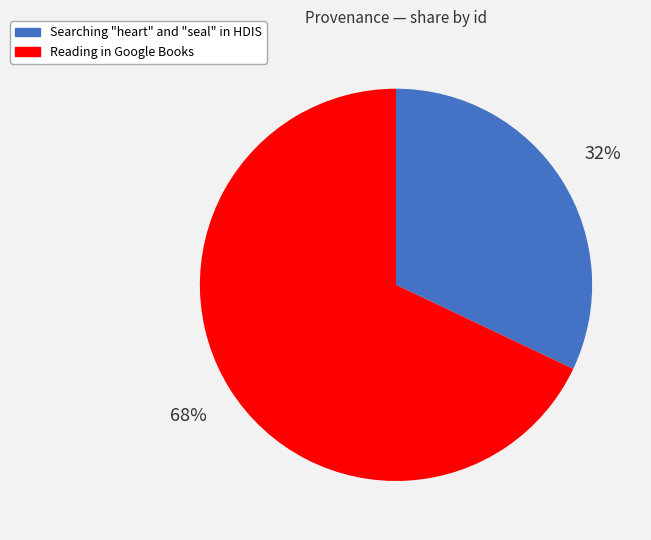

Combined, do Searching "heart" and "seal" in HDIS and Reading in Google Books account for over 50%?

Yes